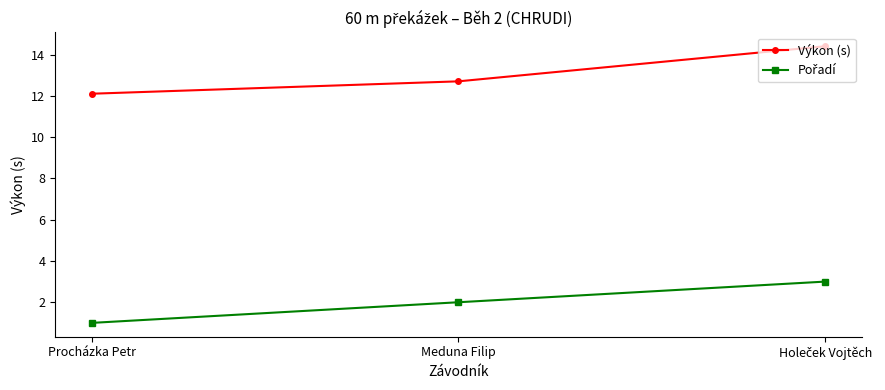

What is the difference between the highest and lowest values at Procházka Petr?

11.1